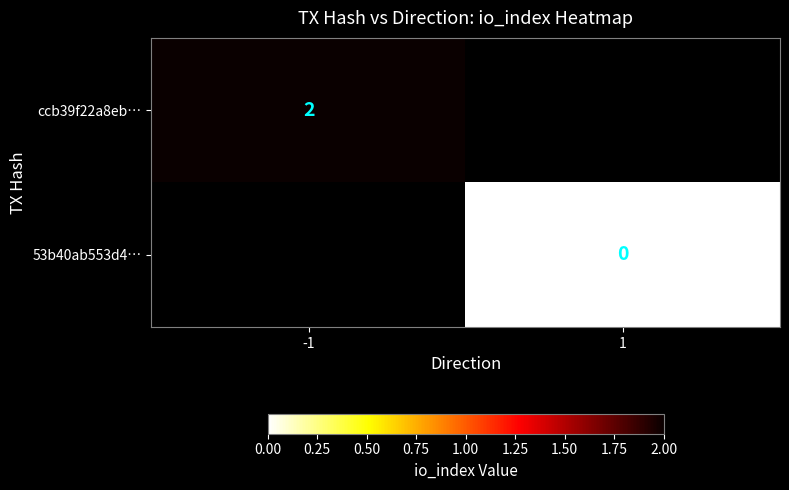

Which has a higher value, 1 or -1?

-1